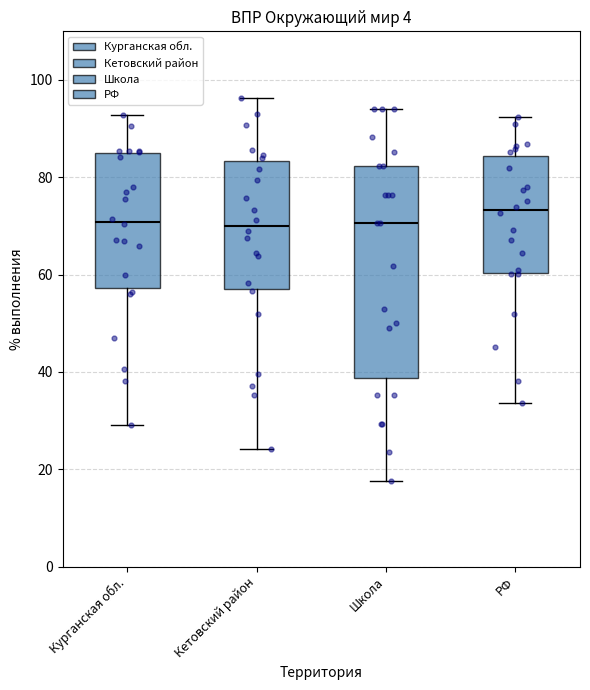

Reading left to right, read every box against the y-axis: the position of its median line, the range the box covers, and the ends of its whiskers. The values are not printed on the chart, so give them approximately, as read against the axis.

Курганская обл.: median 70, box 58 to 84, whiskers 30 to 92
Кетовский район: median 70, box 58 to 84, whiskers 24 to 96
Школа: median 70, box 38 to 82, whiskers 18 to 94
РФ: median 74, box 60 to 84, whiskers 34 to 92